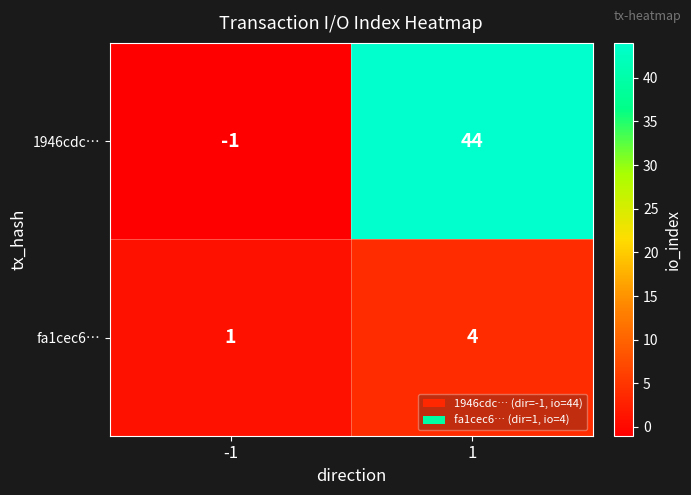

Which series has the widest spread of values?

1946cdc…